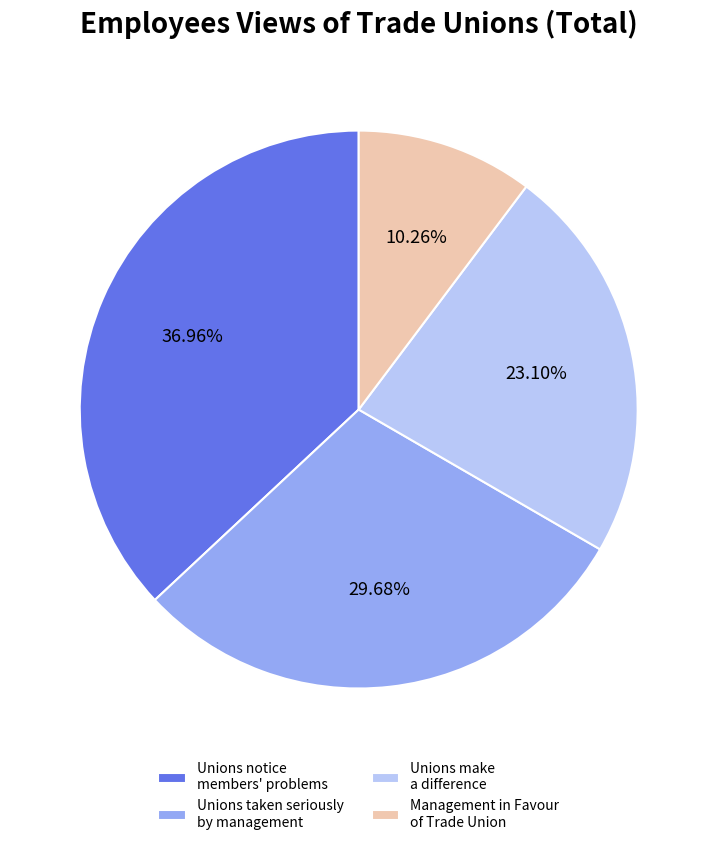

Between Management in Favour of Trade Union and Unions notice members' problems, which is larger?

Unions notice members' problems